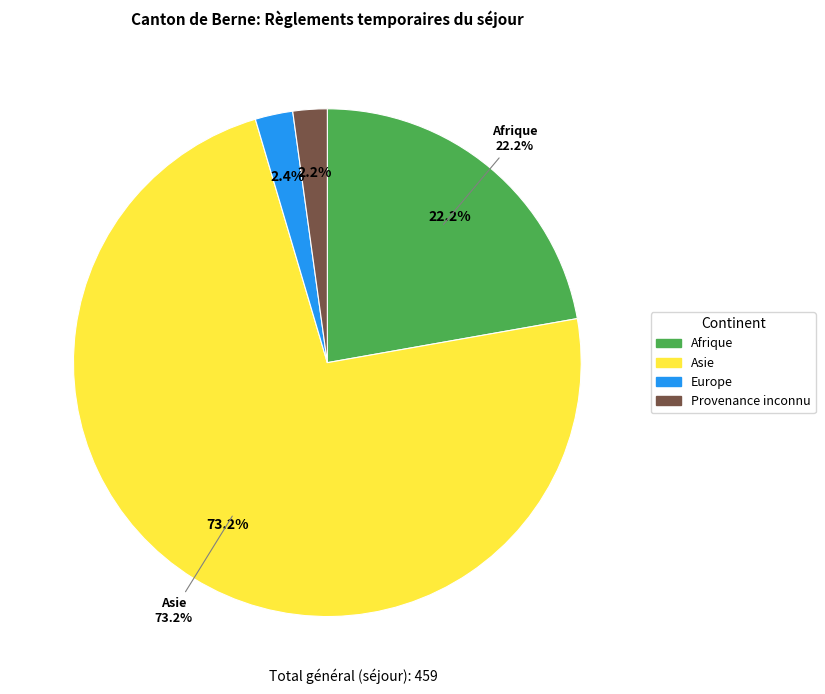

Is there any slice that represents more than half of the pie?

Yes